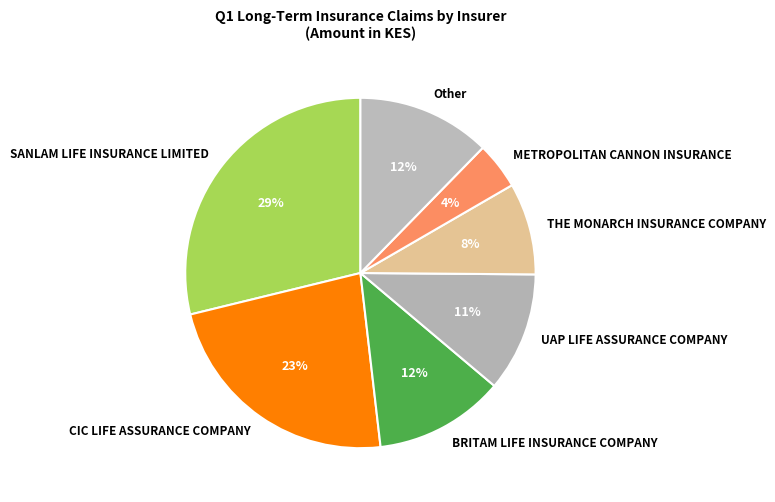

What is the largest slice in the pie chart?

SANLAM LIFE INSURANCE LIMITED